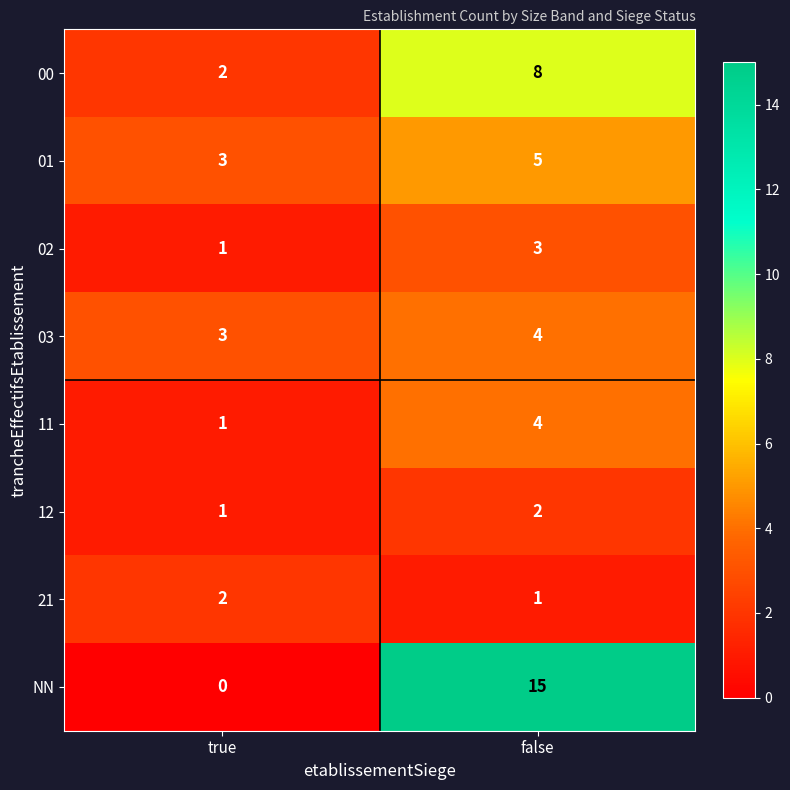

What is the difference between the NN values at false and true?

15